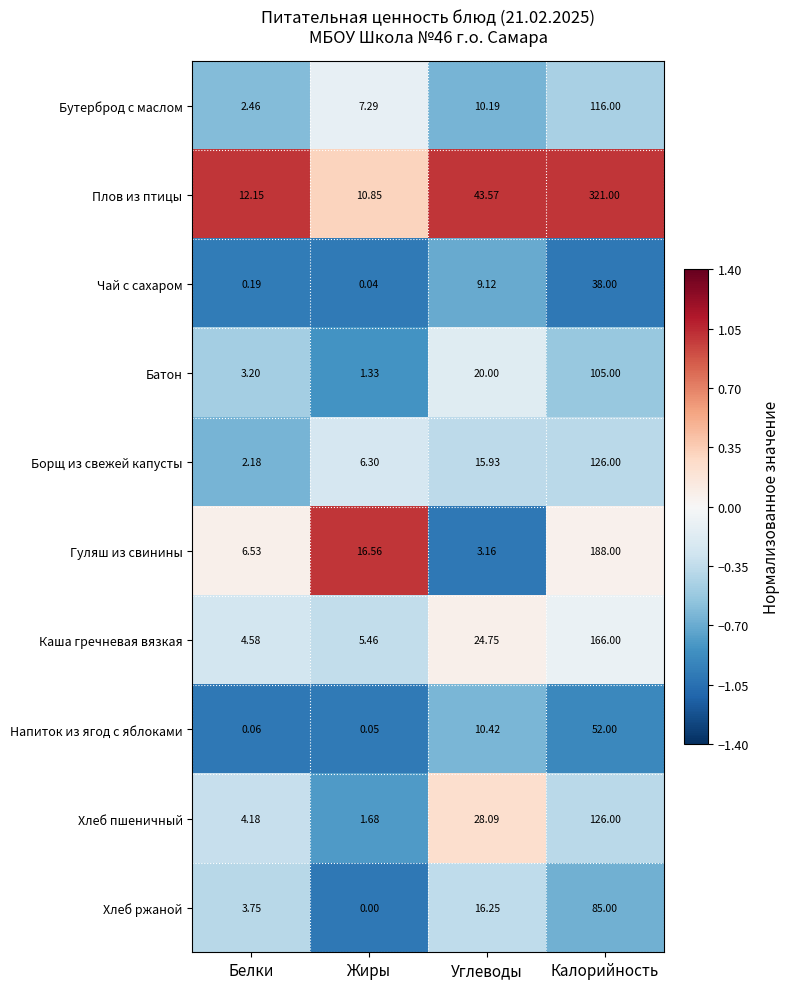

At which label does Плов из птицы reach its peak?

Калорийность